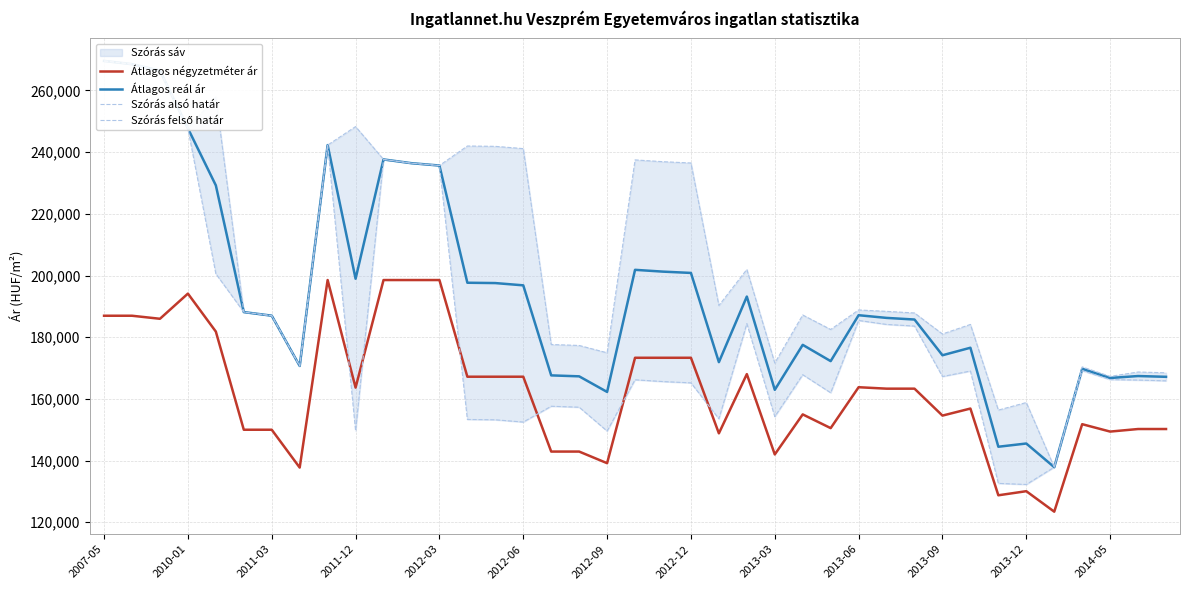

At which label does Szórás felső határ first exceed 188374?

2007-05